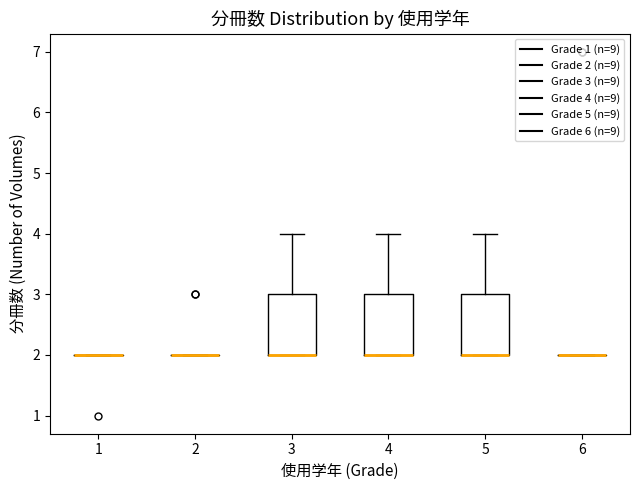

Reading left to right, read every box against the y-axis: the position of its median line, the range the box covers, and the ends of its whiskers. The values are not printed on the chart, so give them approximately, as read against the axis.

1: box collapsed to a line at 2, whiskers 2 to 2
2: box collapsed to a line at 2, whiskers 2 to 2
3: median 2 (drawn on the box's lower edge), box 2 to 3, whiskers 2 to 4
4: median 2 (drawn on the box's lower edge), box 2 to 3, whiskers 2 to 4
5: median 2 (drawn on the box's lower edge), box 2 to 3, whiskers 2 to 4
6: box collapsed to a line at 2, whiskers 2 to 2